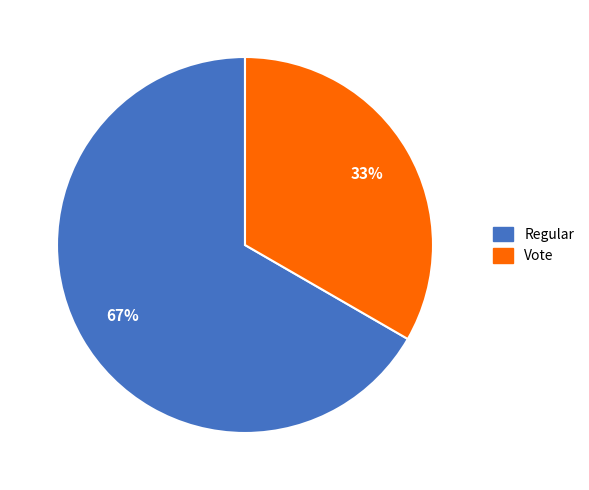

Rank the categories by value from lowest to highest.

Vote, Regular